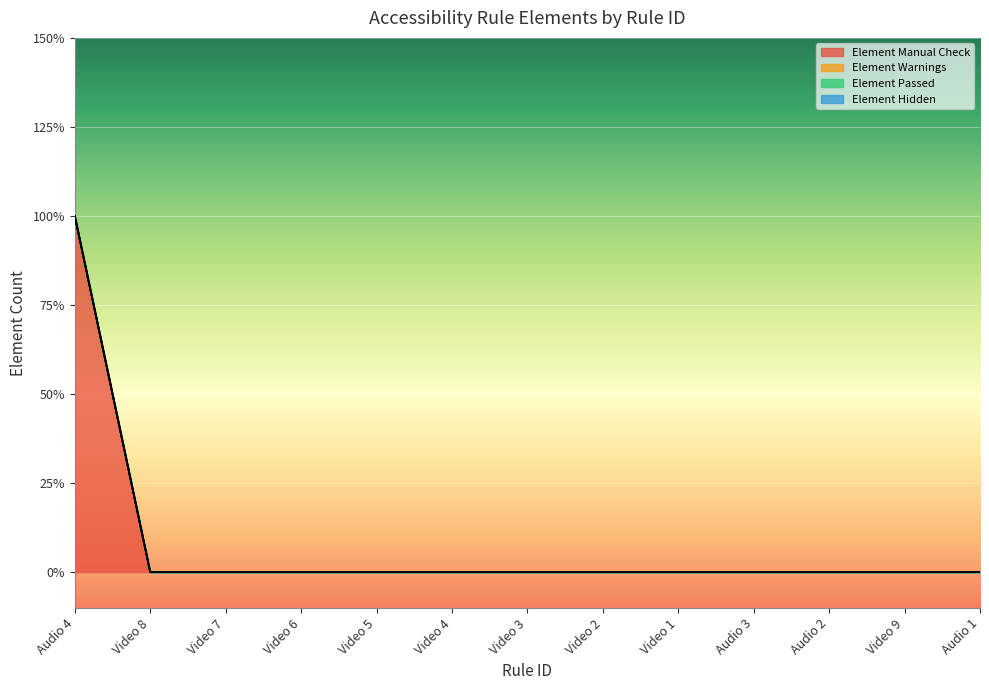

The Element Manual Check series shows 0 at Video 4. True or false?

True